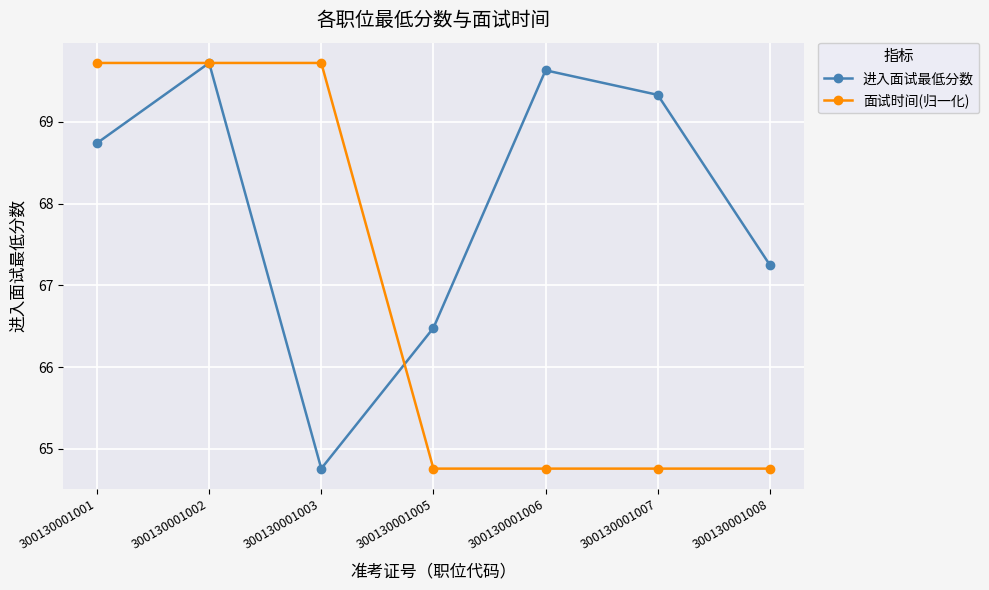

At which label is 进入面试最低分数 closest to 67?

300130001008